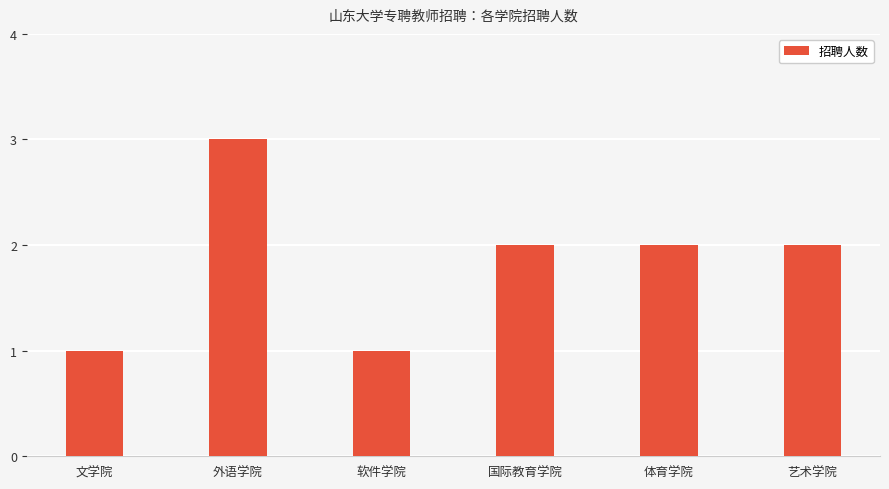

What is the minimum value shown in the chart?

1